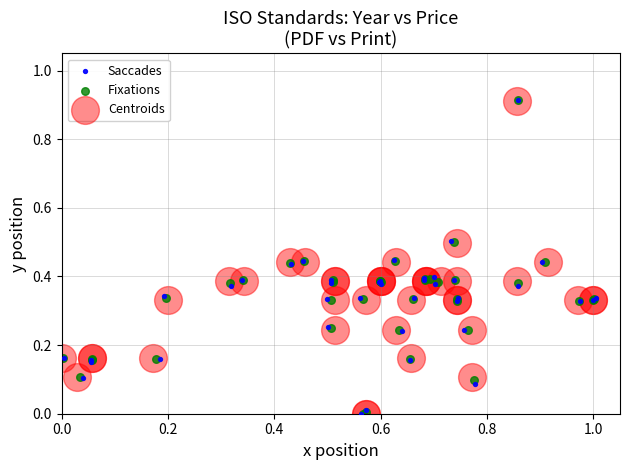

What are all the series names shown in the legend?

Saccades, Fixations, Centroids